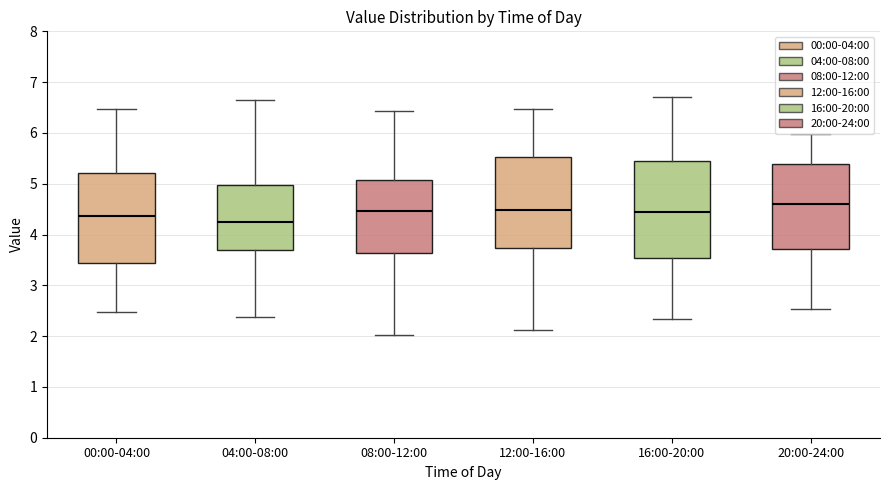

Reading left to right, transcribe this box plot: for each box, give where its median line is, the range the box spans, and where its two whiskers end, as read against the y-axis. The values are not printed on the chart, so give them approximately, as read against the axis.

00:00-04:00: median 4.4, box 3.4 to 5.2, whiskers 2.5 to 6.5
04:00-08:00: median 4.3, box 3.7 to 5.0, whiskers 2.4 to 6.7
08:00-12:00: median 4.5, box 3.6 to 5.1, whiskers 2.0 to 6.4
12:00-16:00: median 4.5, box 3.7 to 5.5, whiskers 2.1 to 6.5
16:00-20:00: median 4.4, box 3.5 to 5.4, whiskers 2.3 to 6.7
20:00-24:00: median 4.6, box 3.7 to 5.4, whiskers 2.5 to 6.0